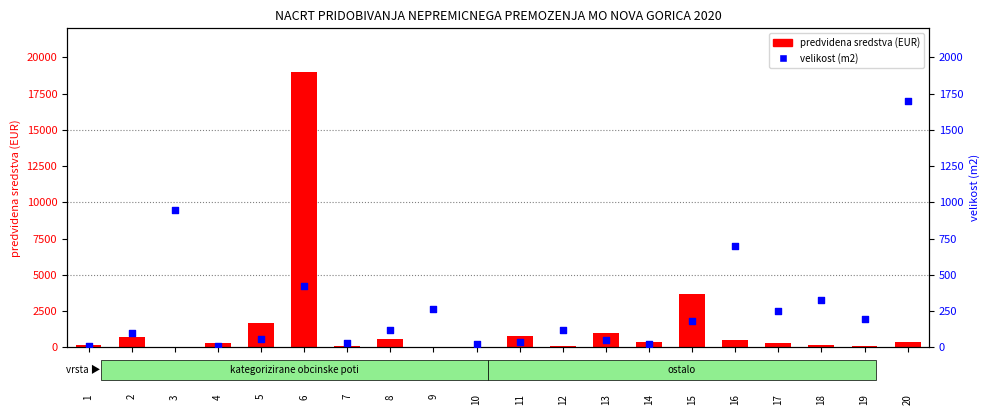

Which series has the largest Y range (max minus min)?

predvidena sredstva (EUR)